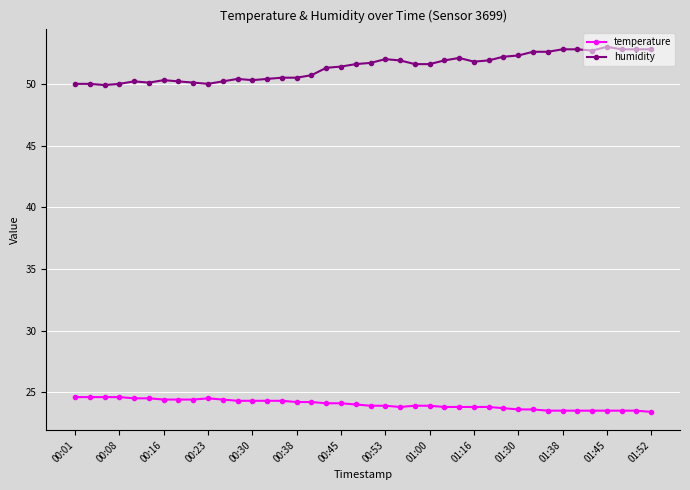

Count the number of data series in this chart.

2